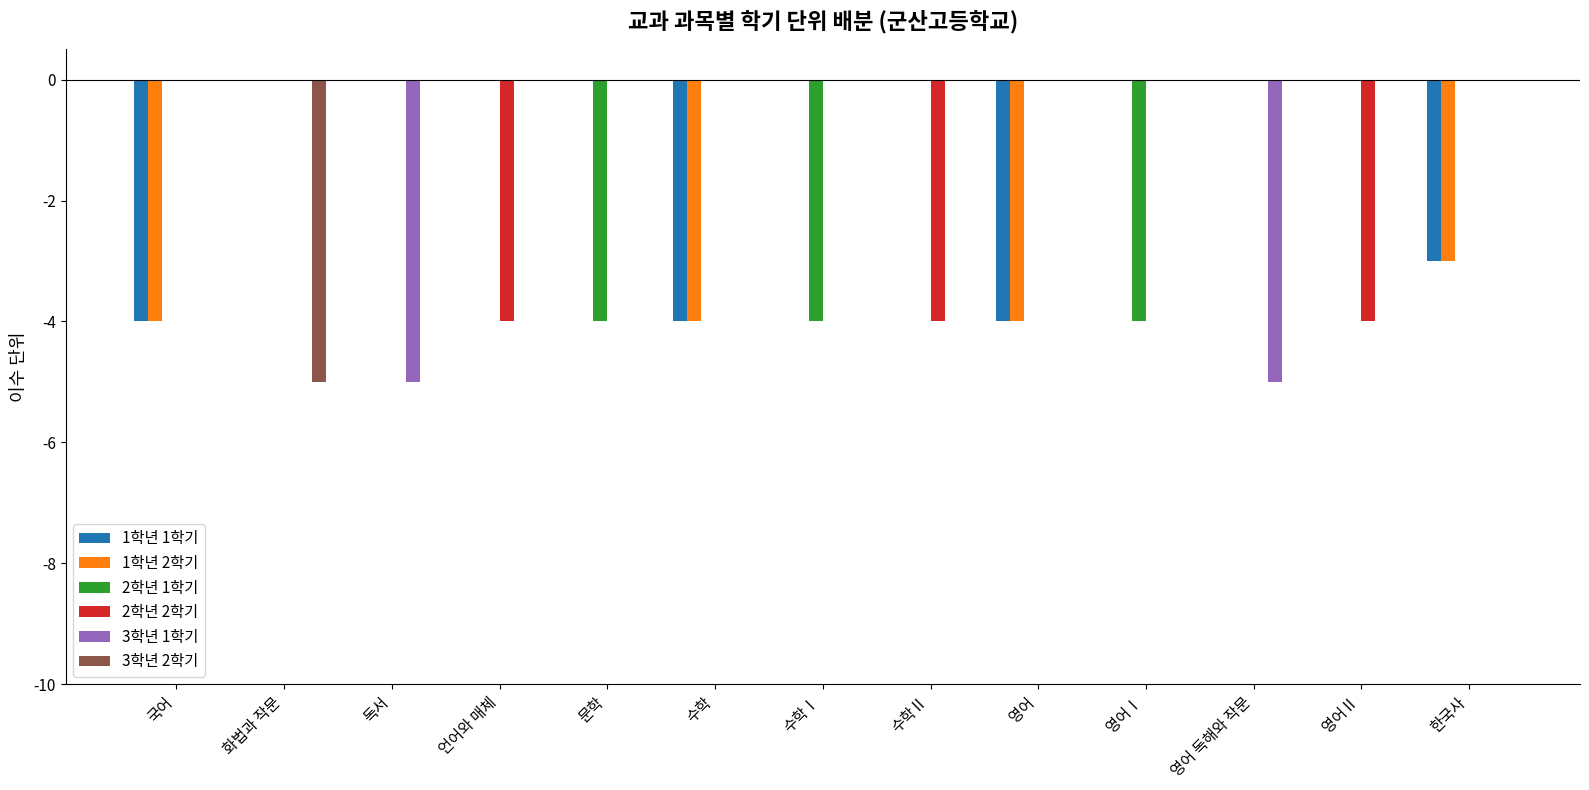

What is the spread (max minus min) of values at 영어 독해와 작문?

5